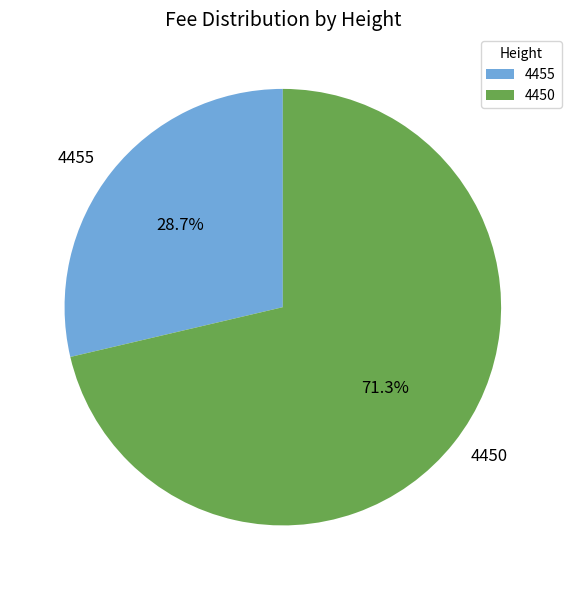

To the nearest percent, what is the difference between the largest and smallest slice percentages?

43%